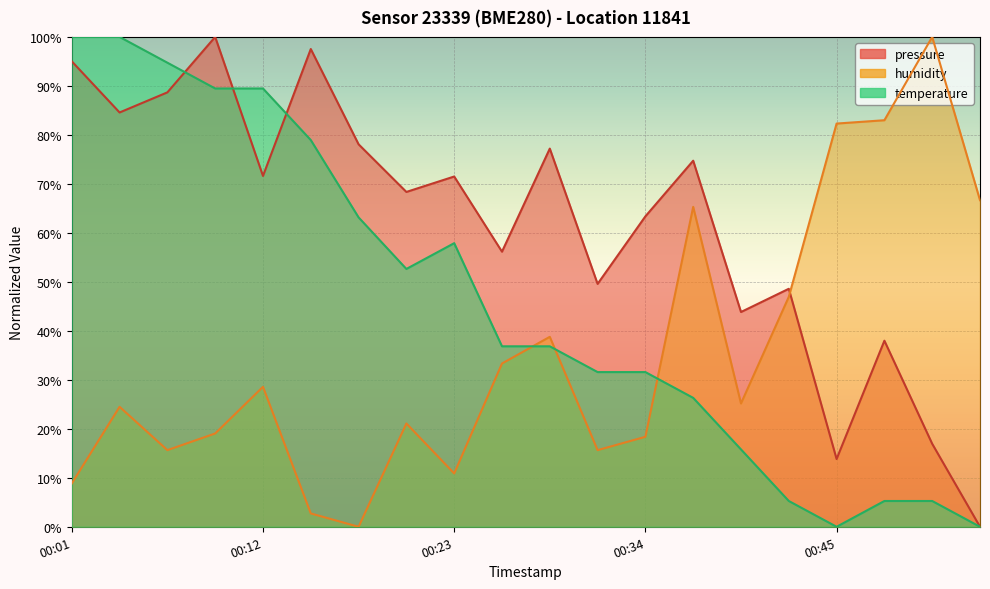

At how many categories does at least one series exceed 71?

13